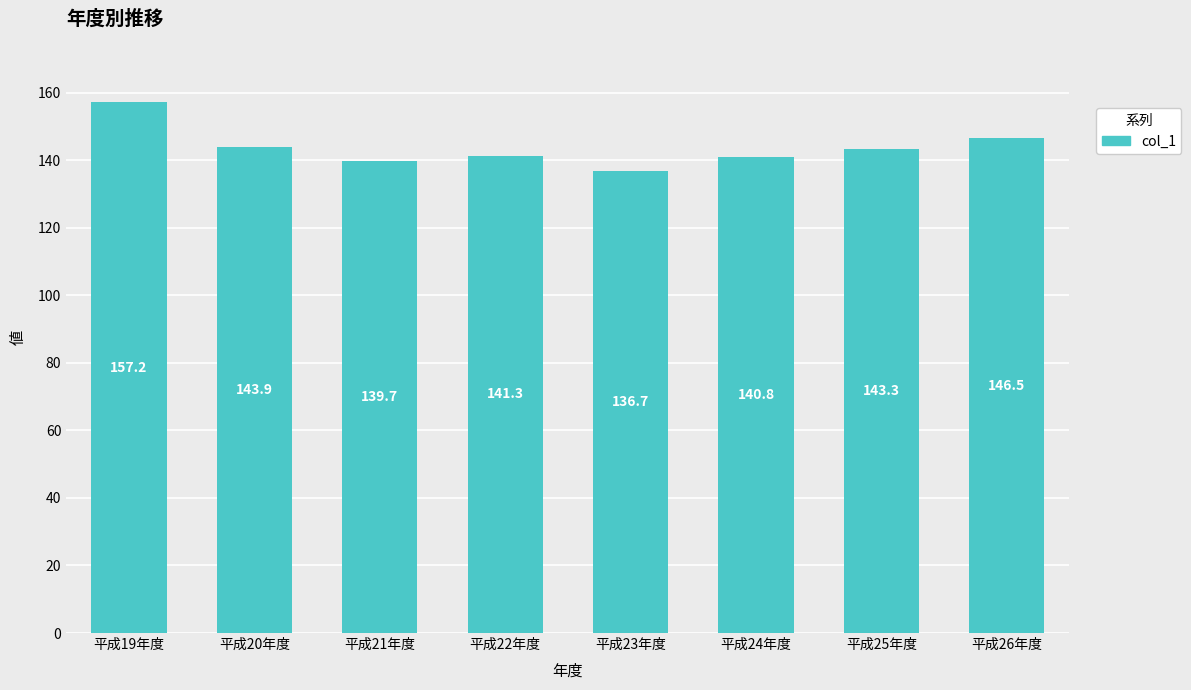

Rank the categories by value from highest to lowest.

平成19年度, 平成26年度, 平成20年度, 平成25年度, 平成22年度, 平成24年度, 平成21年度, 平成23年度